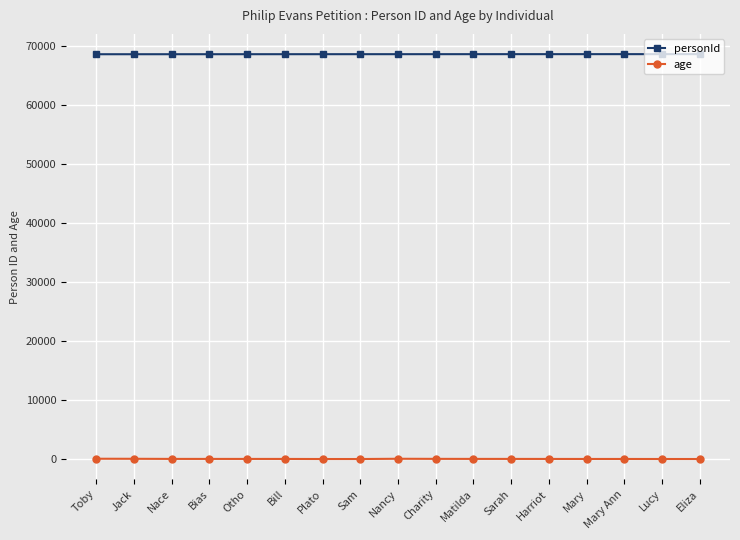

At Plato, list the series in order from smallest to largest.

age, personId